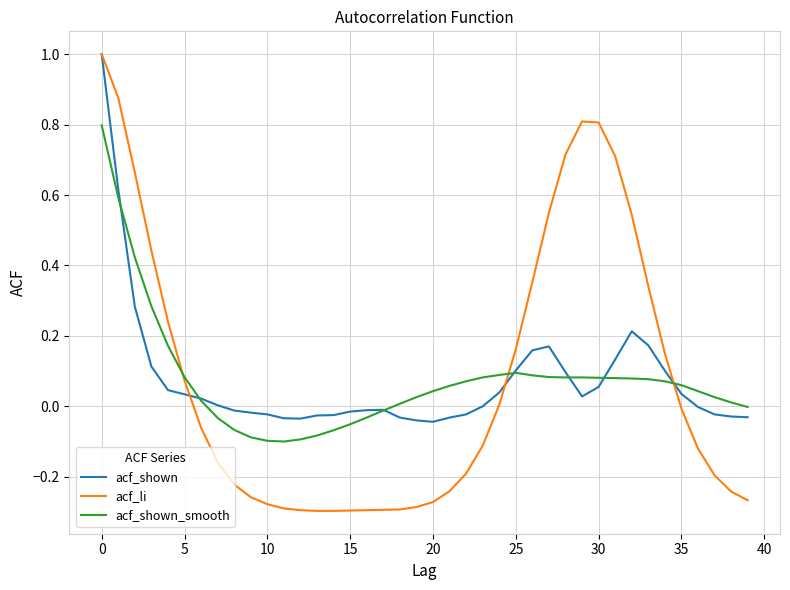

Which series has the largest range (max minus min)?

acf_li